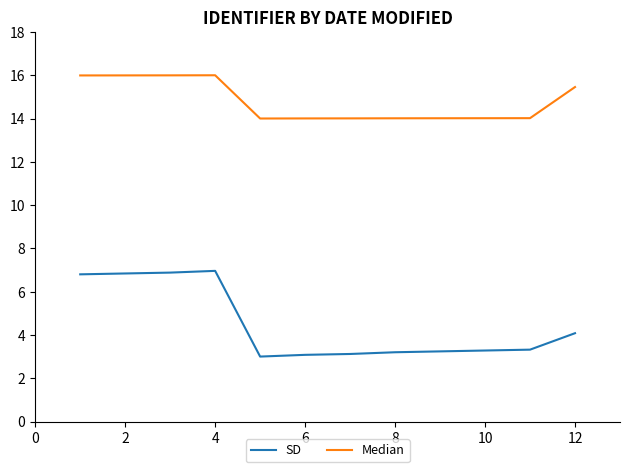

Which series has the largest range (max minus min)?

SD